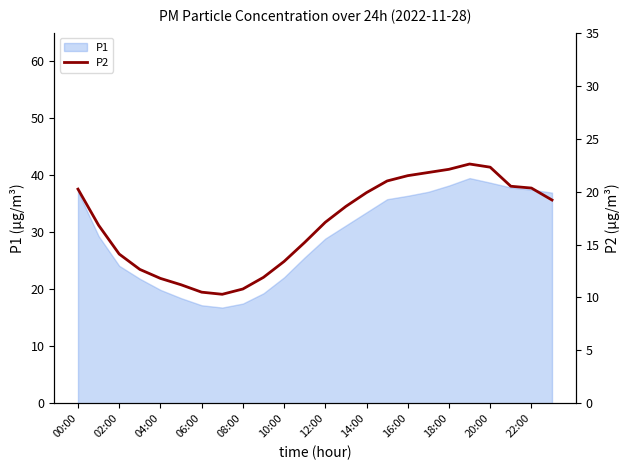

What is the lowest value of the P1 series?

16.8